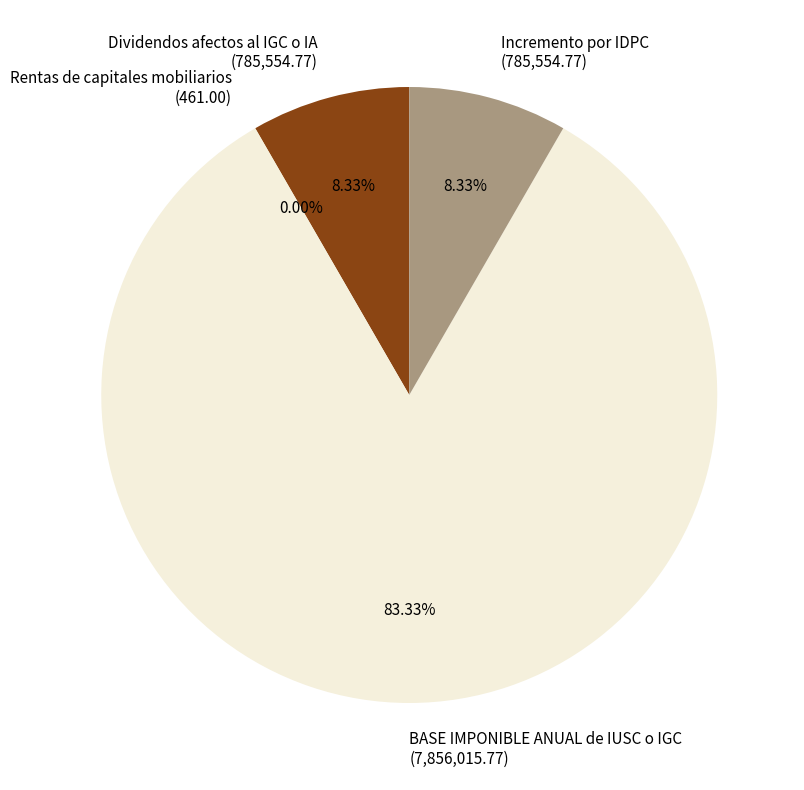

Between BASE IMPONIBLE ANUAL de IUSC o IGC (7,856,015.77) and Dividendos afectos al IGC o IA (785,554.77), which is larger?

BASE IMPONIBLE ANUAL de IUSC o IGC (7,856,015.77)